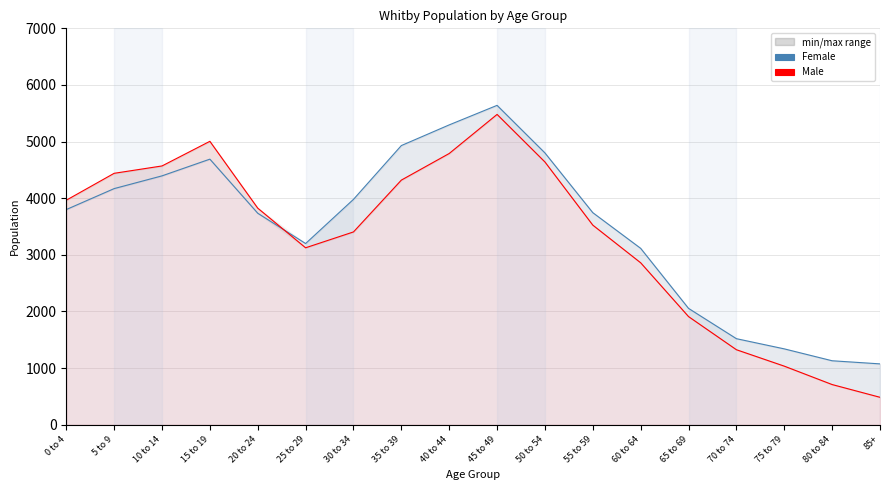

Where does the Male series first go above 3825?

0 to 4